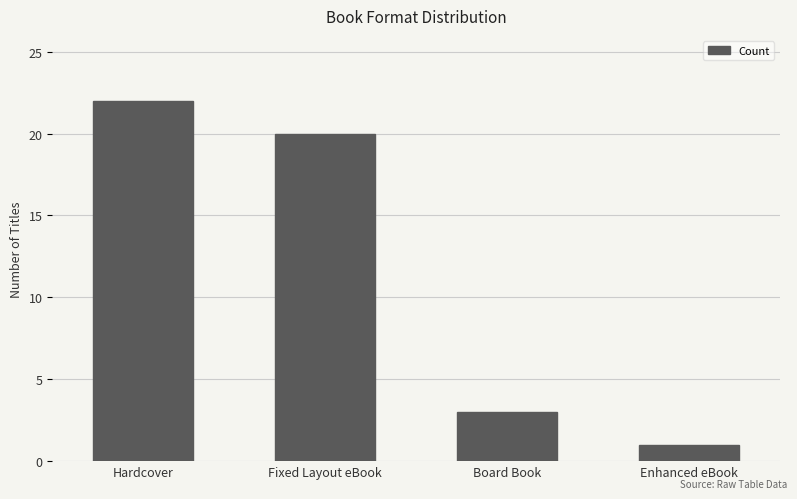

What is the ratio of the value at Hardcover to the value at Fixed Layout eBook?

1.1